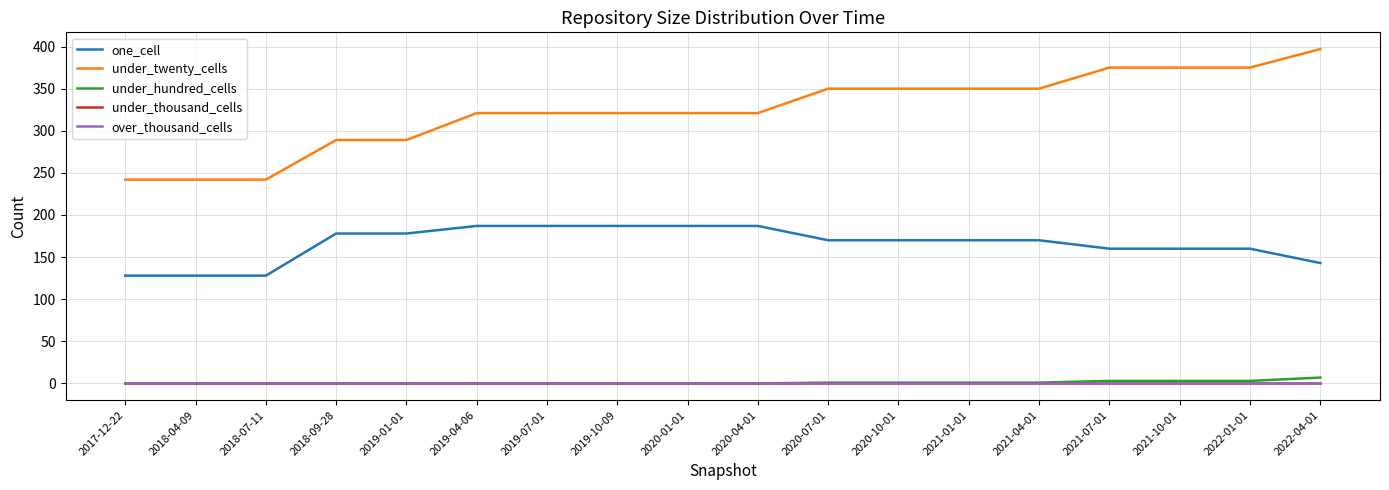

Rank the series at 2019-04-06 from highest to lowest value.

under_twenty_cells, one_cell, under_hundred_cells, under_thousand_cells, over_thousand_cells